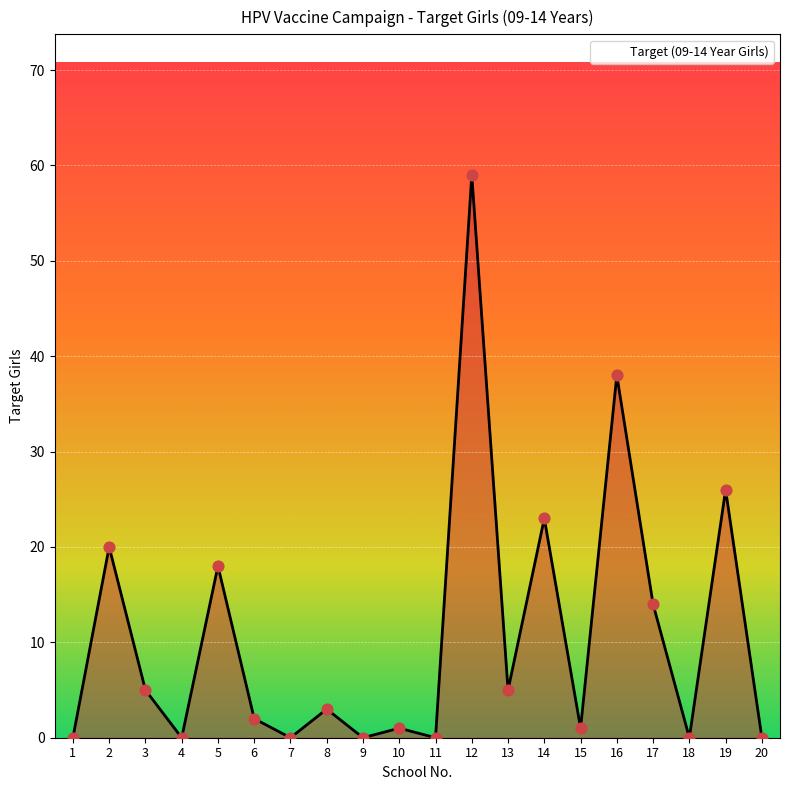

What is the change in value from 5 to 18?

-18